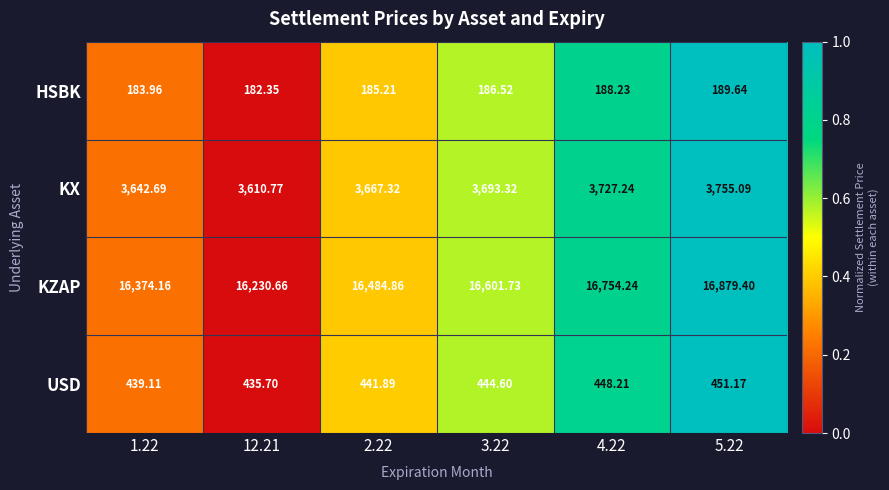

Which series changed the most between 2.22 and 4.22?

KZAP